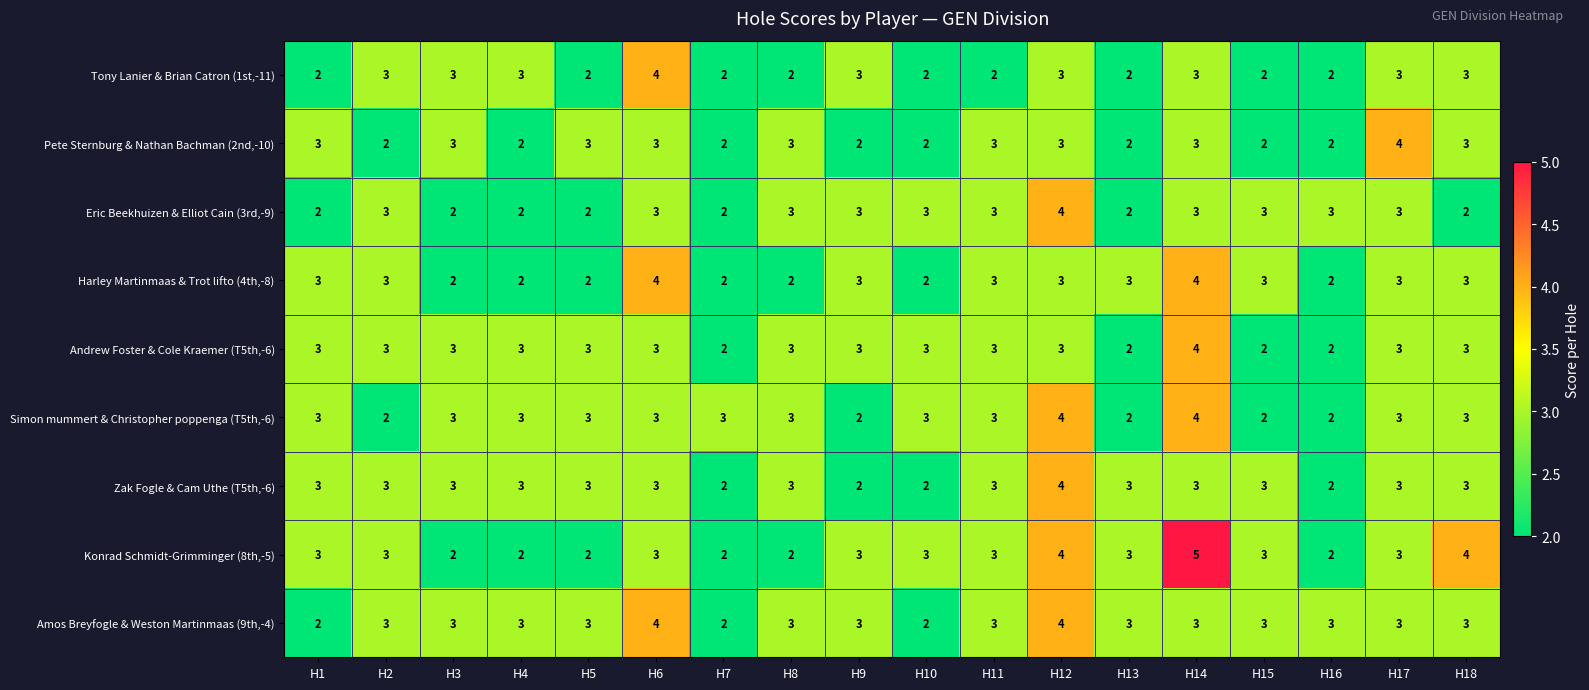

Which series has the largest range (max minus min)?

Konrad Schmidt-Grimminger (8th,-5)